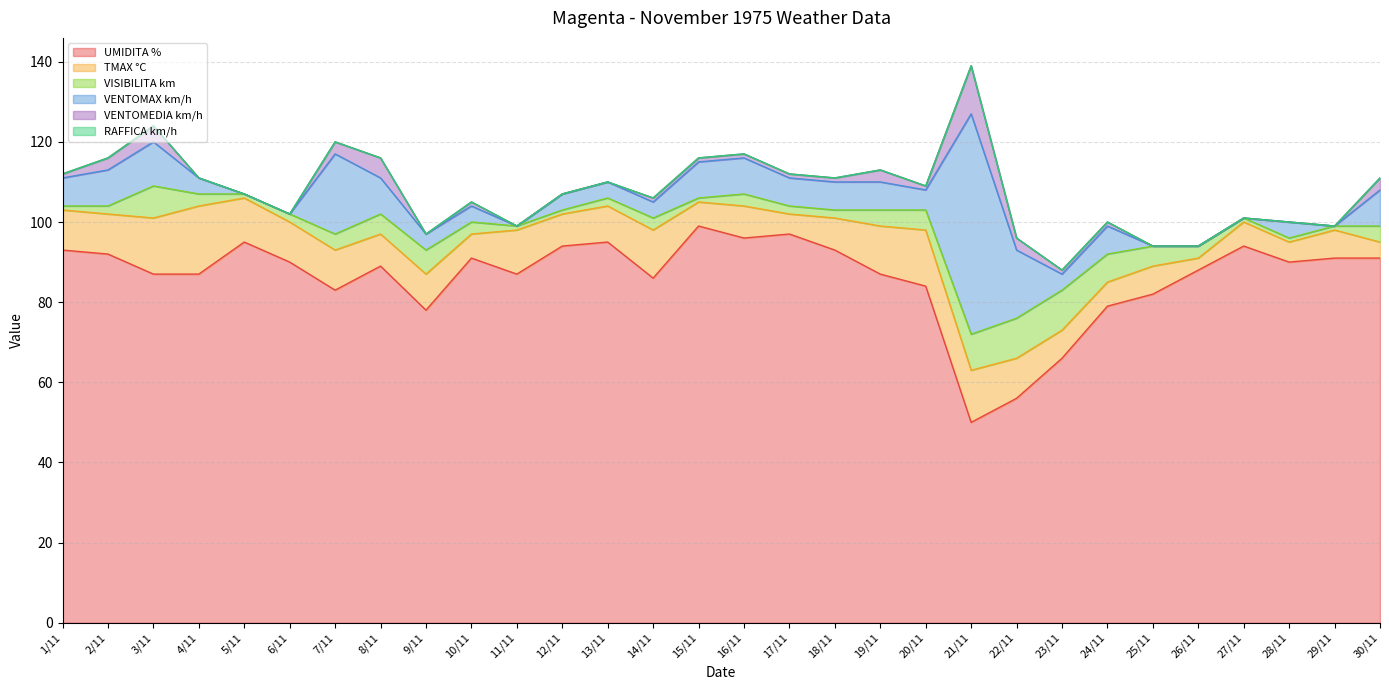

The value of VENTOMAX km/h at 19/11 is 7. True or false?

True